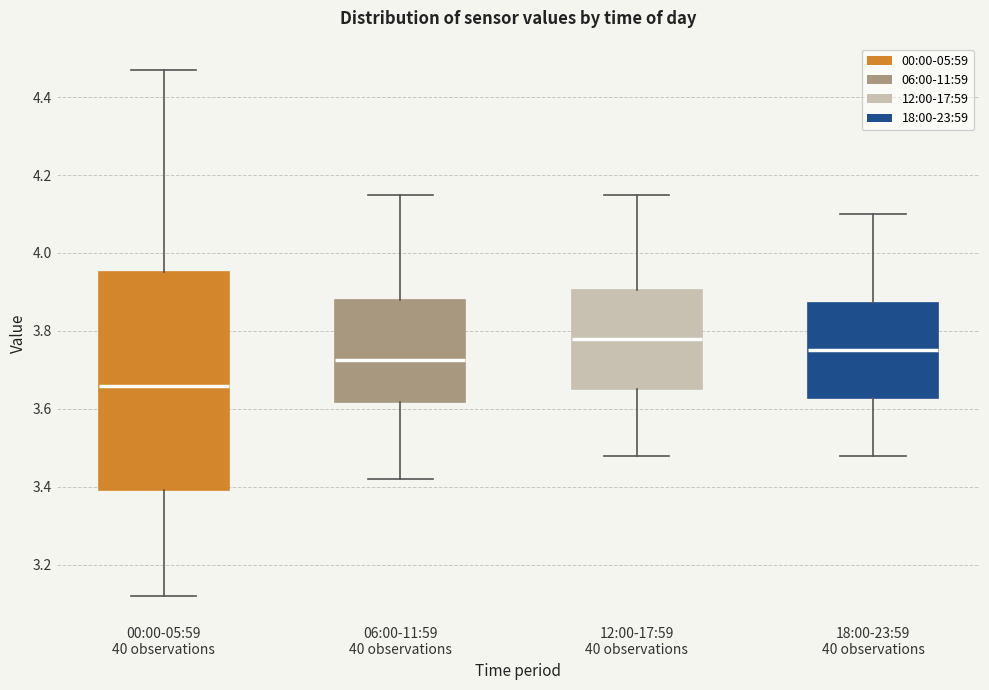

Reading left to right, transcribe this box plot: for each box, give where its median line is, the range the box spans, and where its two whiskers end, as read against the y-axis. The values are not printed on the chart, so give them approximately, as read against the axis.

00:00-05:59 40 observations: median 3.66, box 3.40 to 3.96, whiskers 3.12 to 4.48
06:00-11:59 40 observations: median 3.72, box 3.62 to 3.88, whiskers 3.42 to 4.16
12:00-17:59 40 observations: median 3.78, box 3.66 to 3.90, whiskers 3.48 to 4.16
18:00-23:59 40 observations: median 3.76, box 3.62 to 3.88, whiskers 3.48 to 4.10